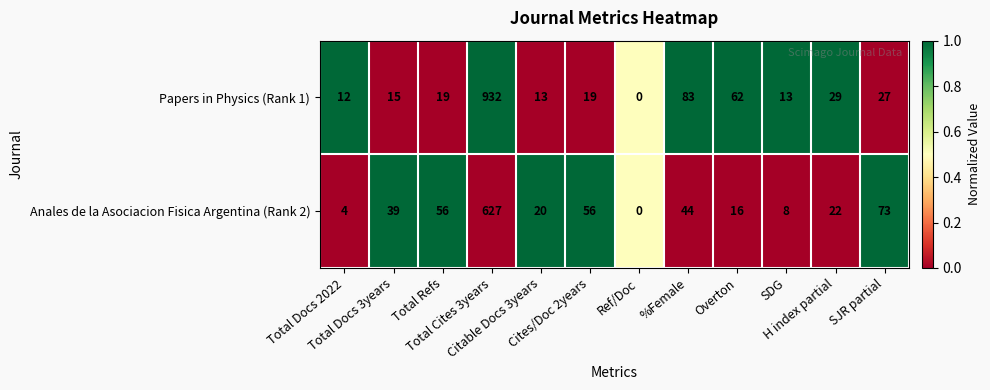

What is the spread (max minus min) of values at SJR partial?

46